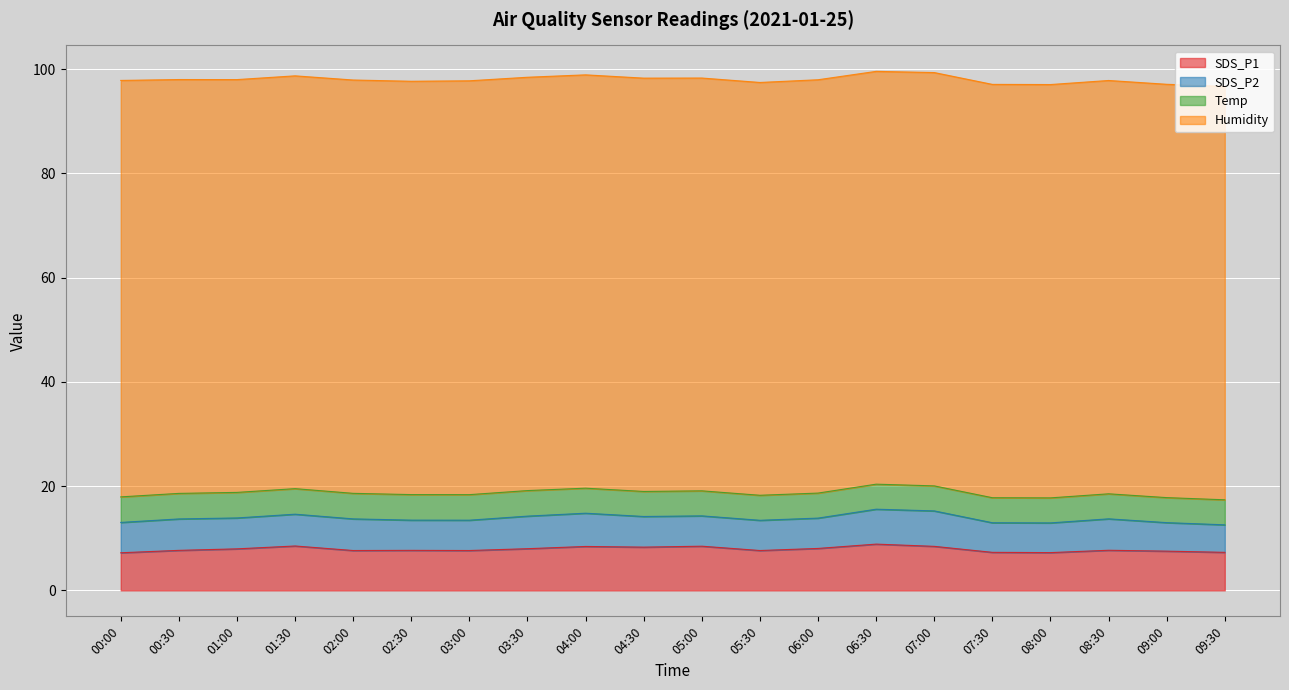

True or false: Temp and SDS_P2 intersect in this chart.

False